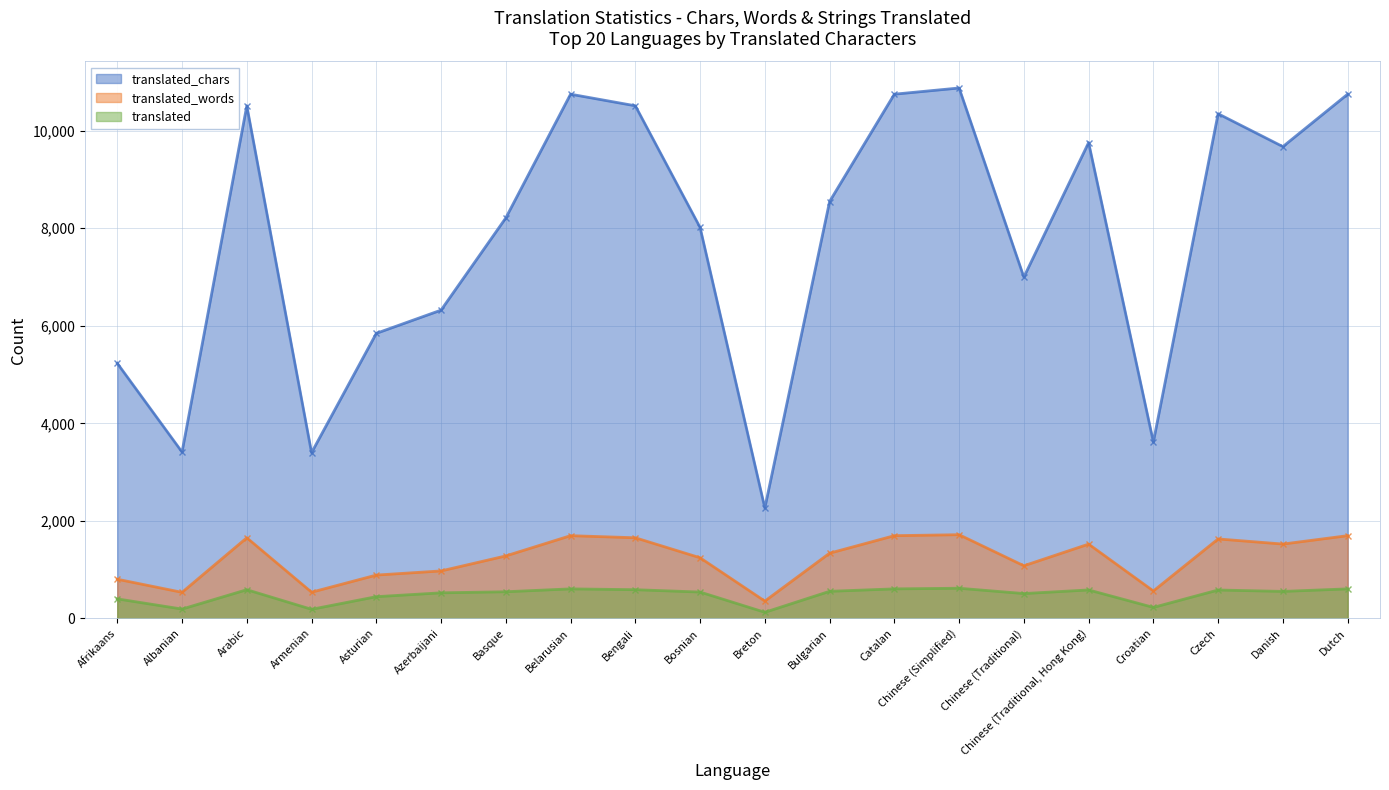

True or false: translated_chars and translated cross at least once.

False